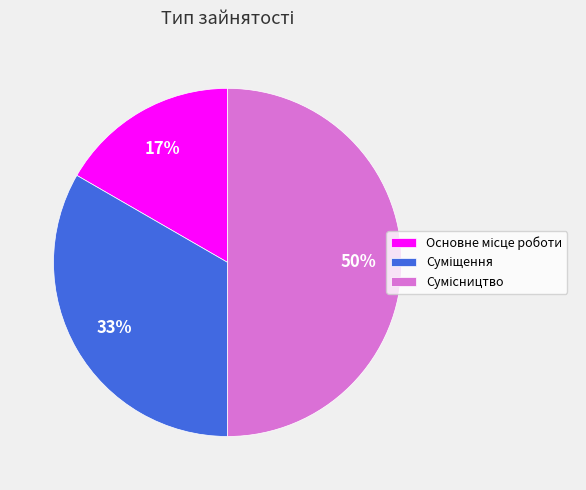

To the nearest percent, what is the average slice percentage?

33%